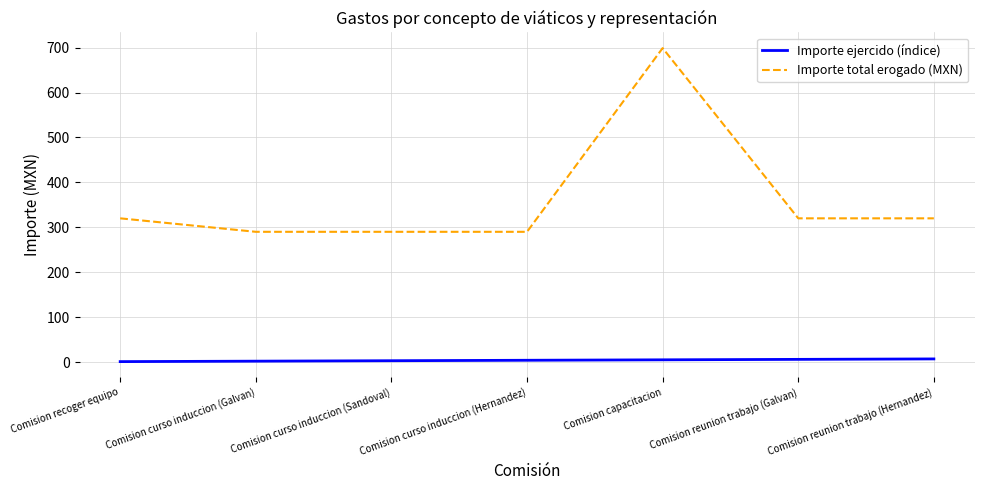

True or false: Importe ejercido (índice) and Importe total erogado (MXN) cross at least once.

False